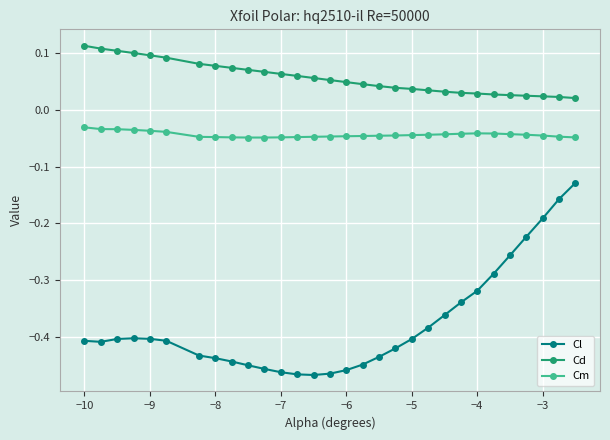

Which series has the largest range (max minus min)?

Cl